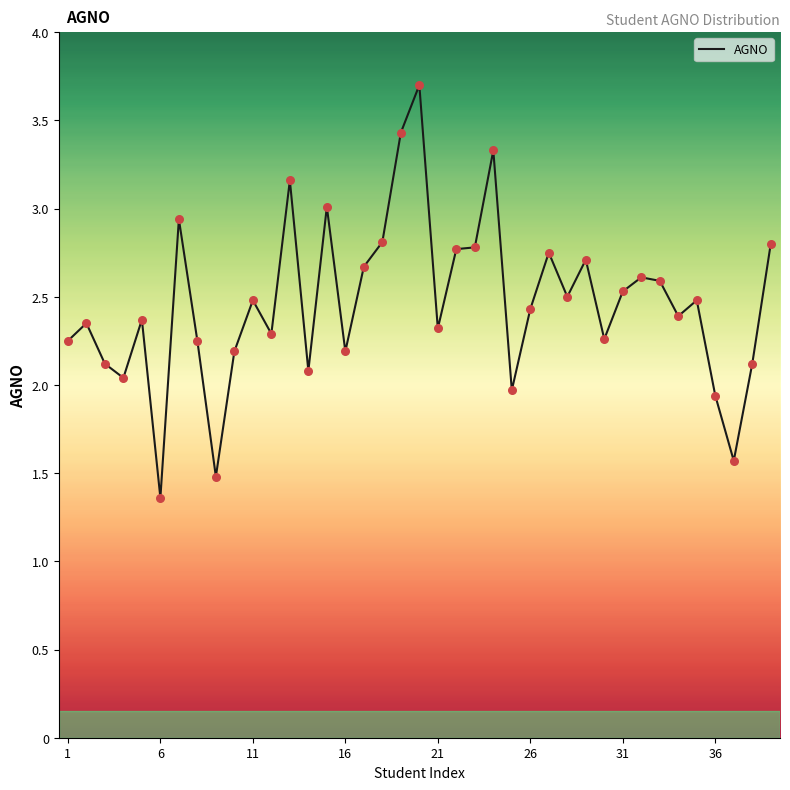

What is the smallest value displayed?

1.4